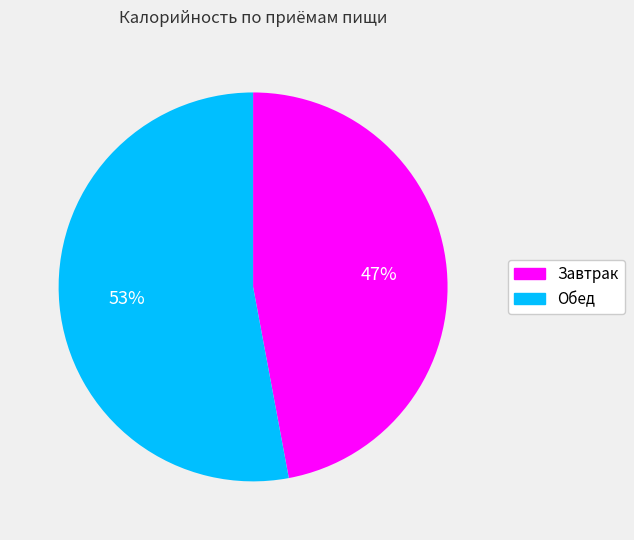

Is it true that Завтрак is 39% of the pie?

False